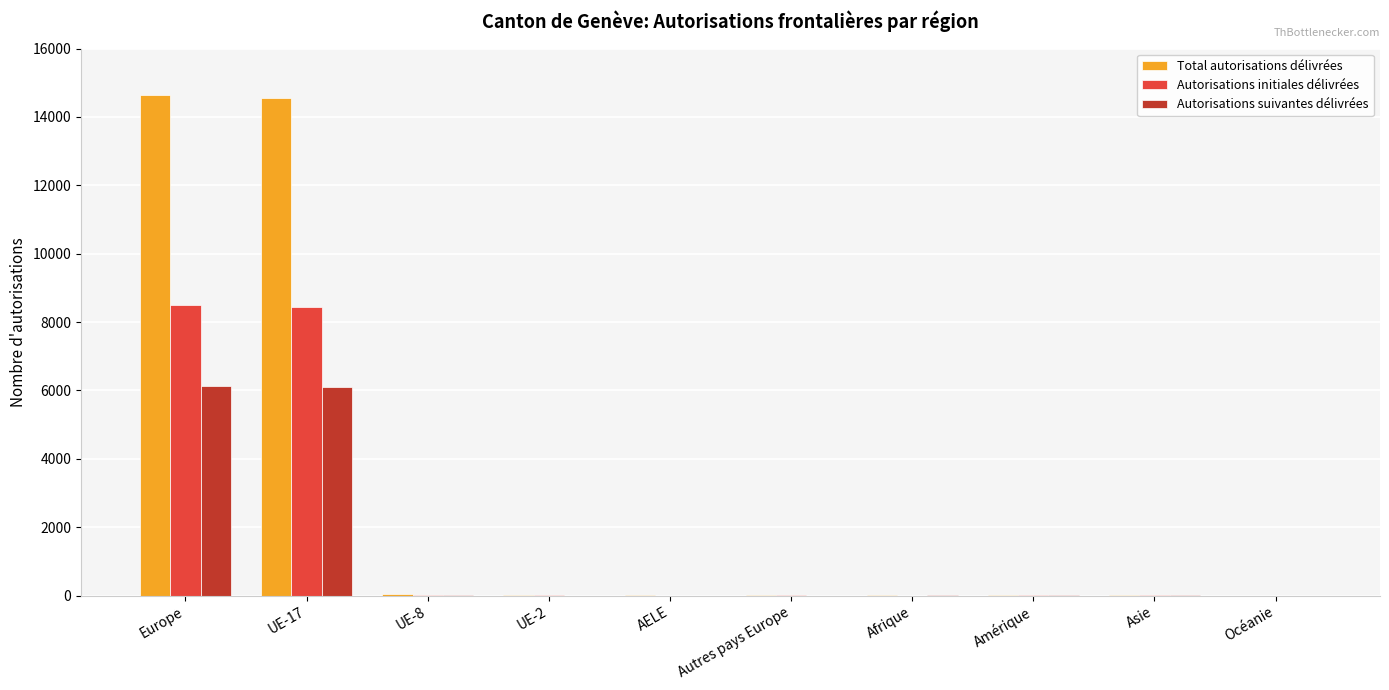

What is the spread (max minus min) of values at UE-2?

7